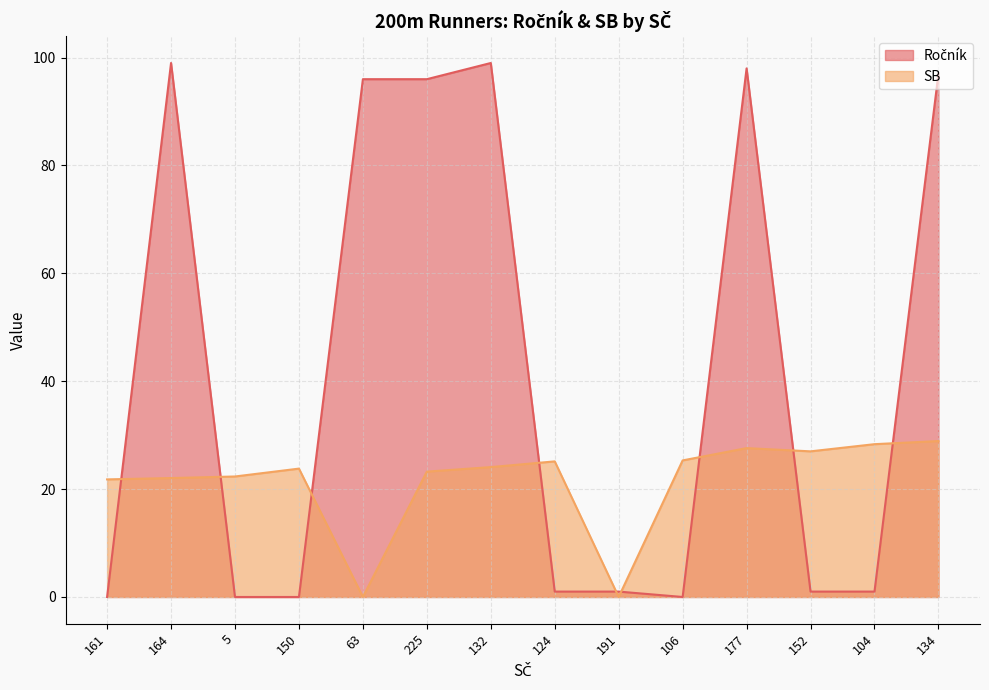

Which series has the largest total across all categories?

Ročník